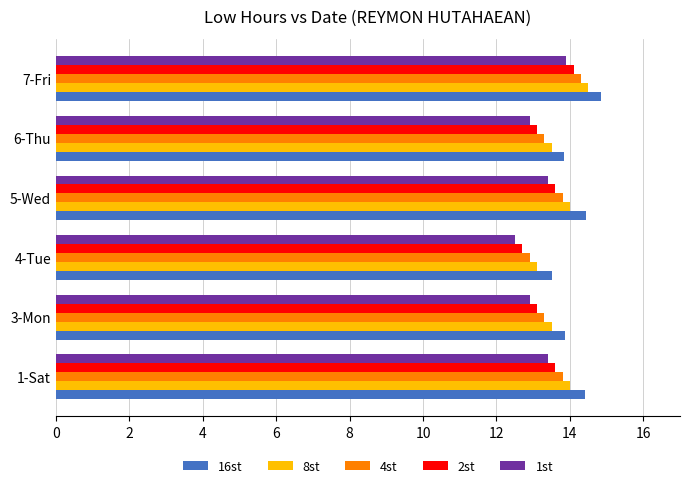

What is the highest value of the 2st series?

14.1